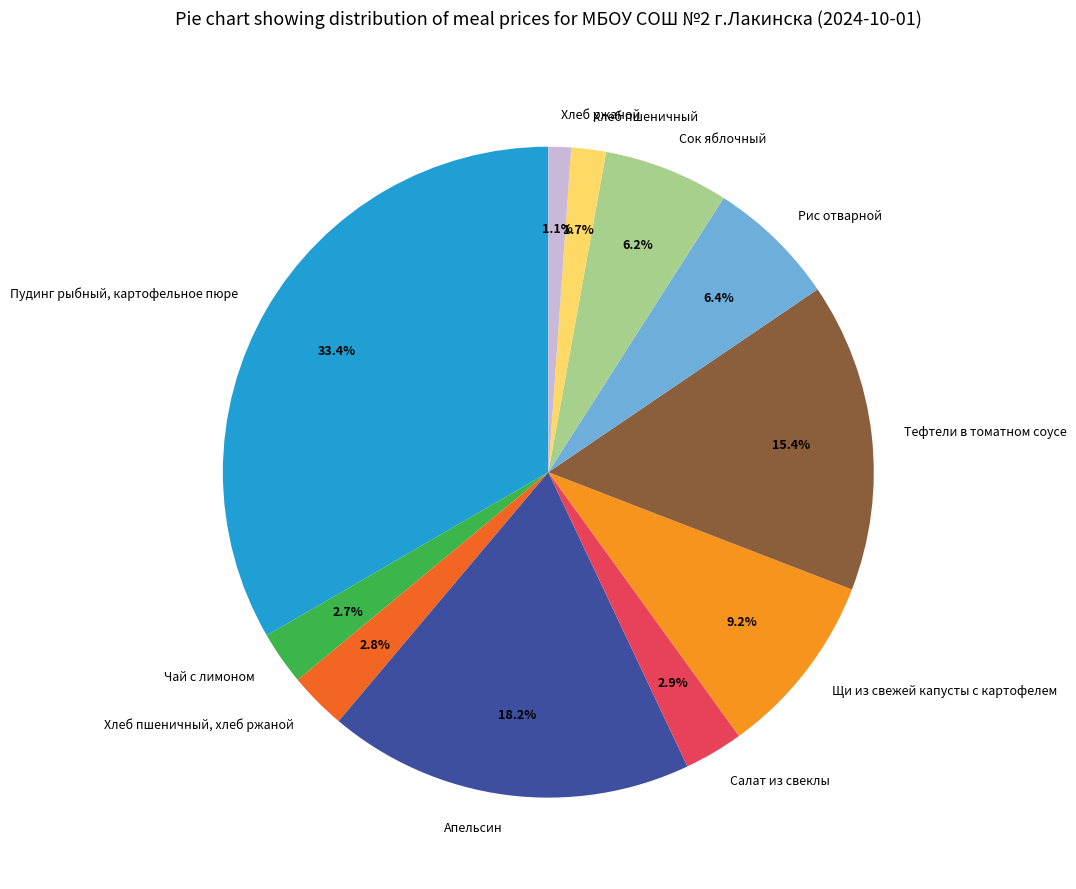

The Пудинг рыбный, картофельное пюре slice represents 23% of the pie. True or false?

False